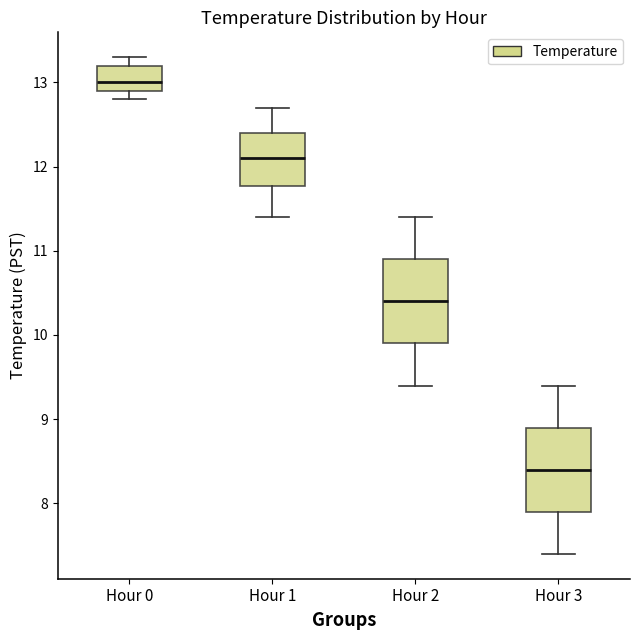

Reading left to right, transcribe this box plot: for each box, give where its median line is, the range the box spans, and where its two whiskers end, as read against the y-axis. The values are not printed on the chart, so give them approximately, as read against the axis.

Hour 0: median 13.0, box 12.9 to 13.2, whiskers 12.8 to 13.3
Hour 1: median 12.1, box 11.8 to 12.4, whiskers 11.4 to 12.7
Hour 2: median 10.4, box 9.9 to 10.9, whiskers 9.4 to 11.4
Hour 3: median 8.4, box 7.9 to 8.9, whiskers 7.4 to 9.4